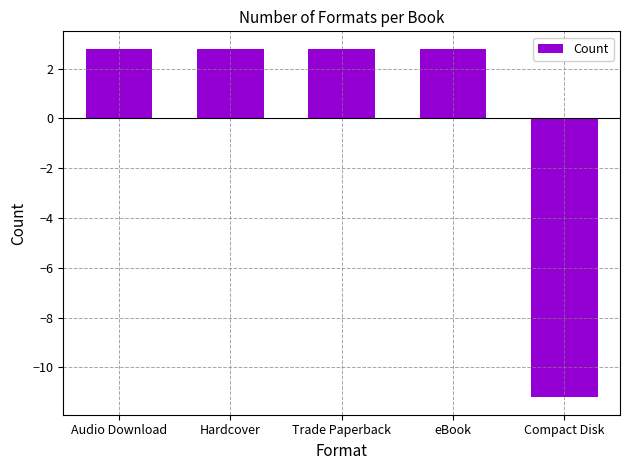

What is the label of the 5th bar from the left?

Compact Disk